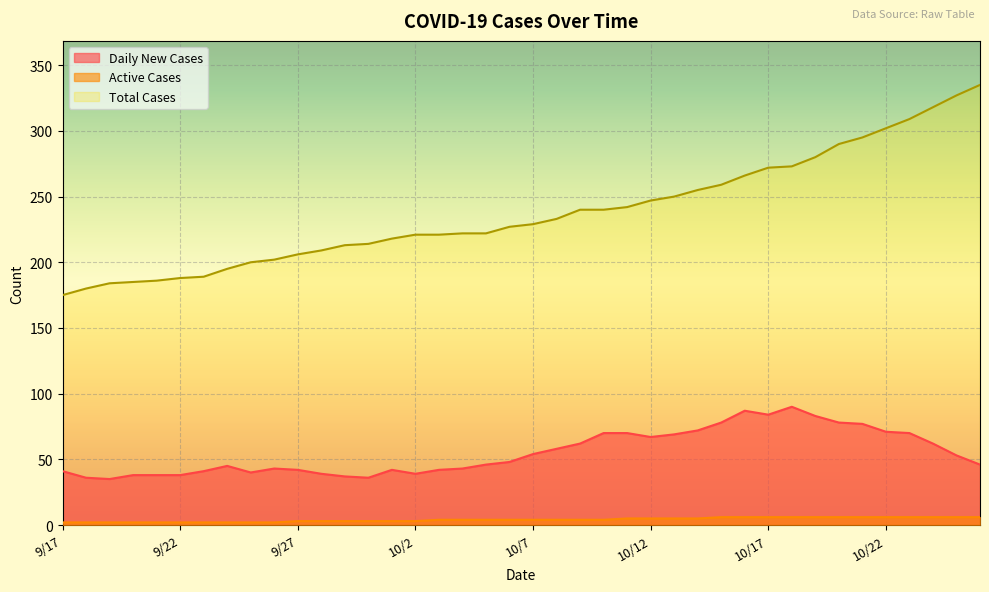

True or false: Active Cases has more than 2 interior local peaks.

False